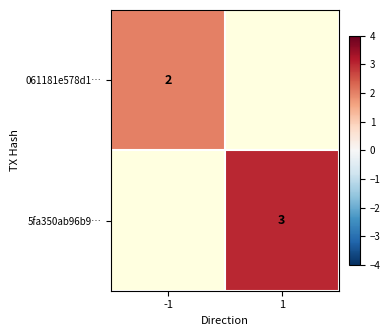

How many distinct data groups are displayed?

2